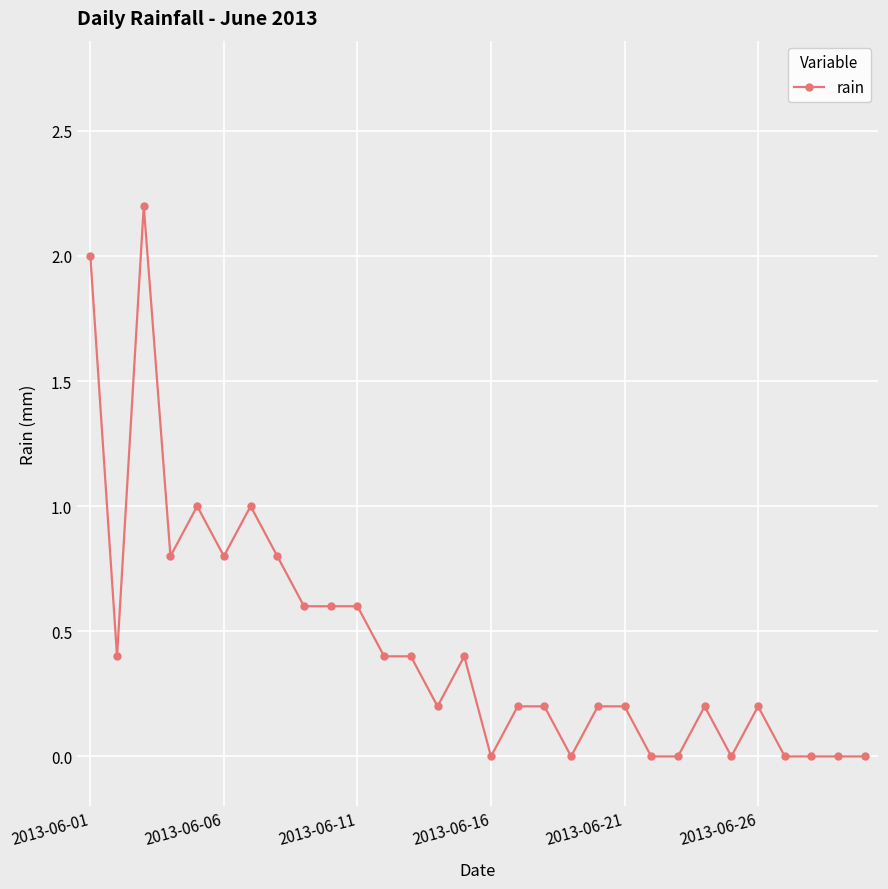

True or false: there are more than 1 points higher than both neighbors.

True